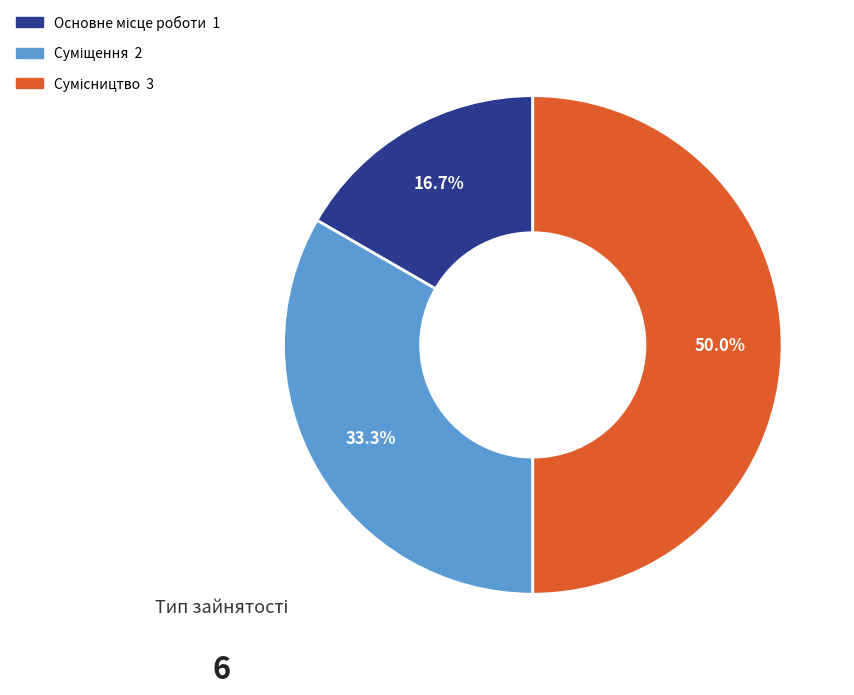

Rank the categories by value from highest to lowest.

Сумісництво, Суміщення, Основне місце роботи